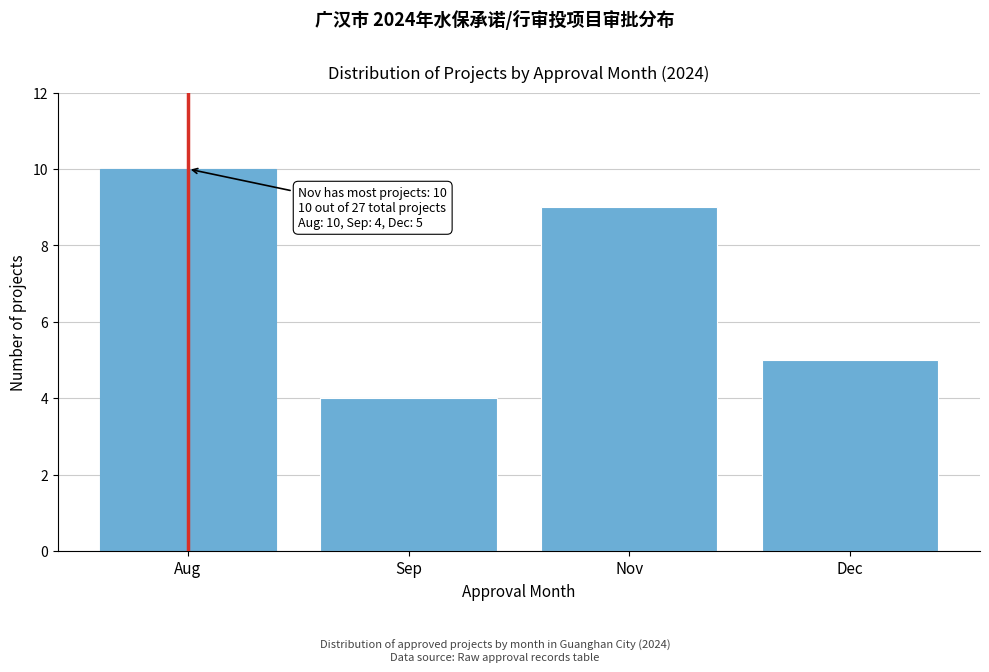

Reading right to left, transcribe all the data shown in this chart.

Dec=5	Nov=9	Sep=4	Aug=10